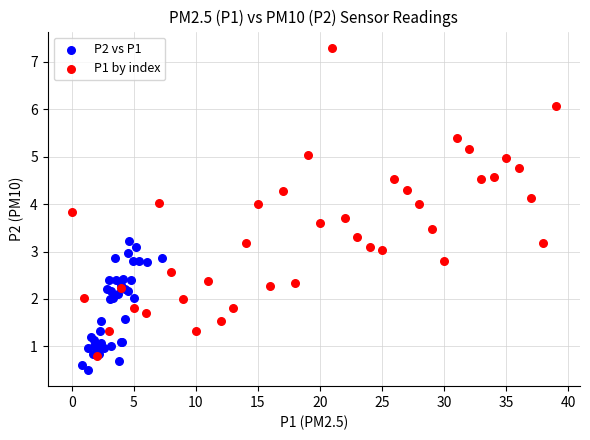

Which series has the widest spread of Y values?

P1 by index